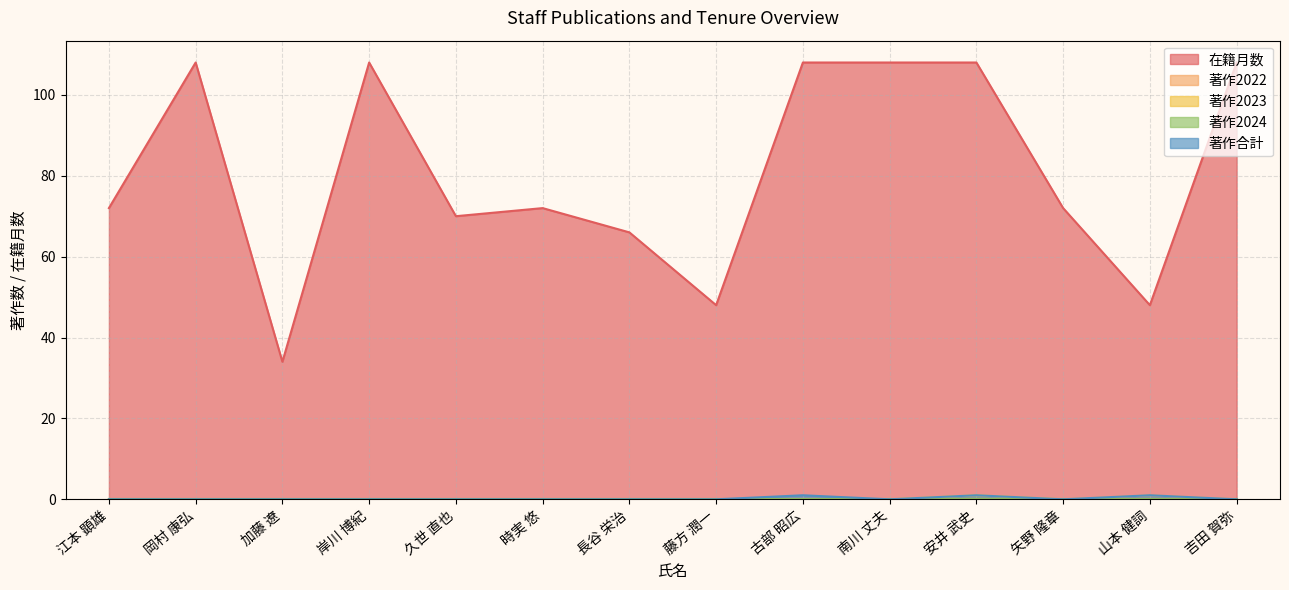

What position from the right is 時実 悠?

9